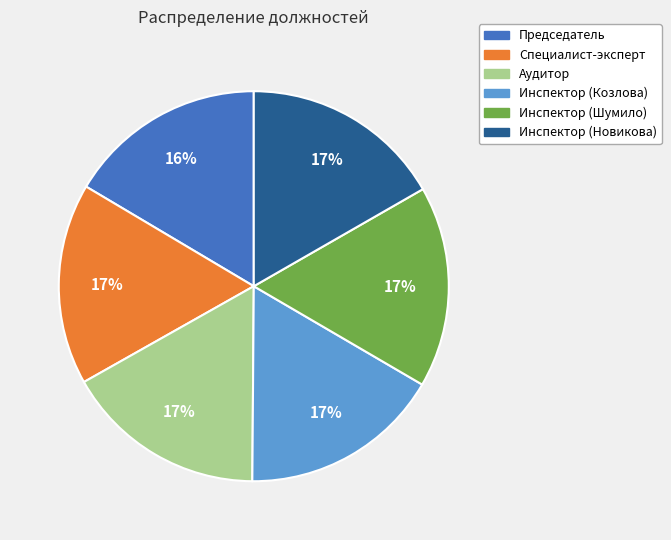

To the nearest percent, what is the combined percentage of Председатель and Аудитор?

33%